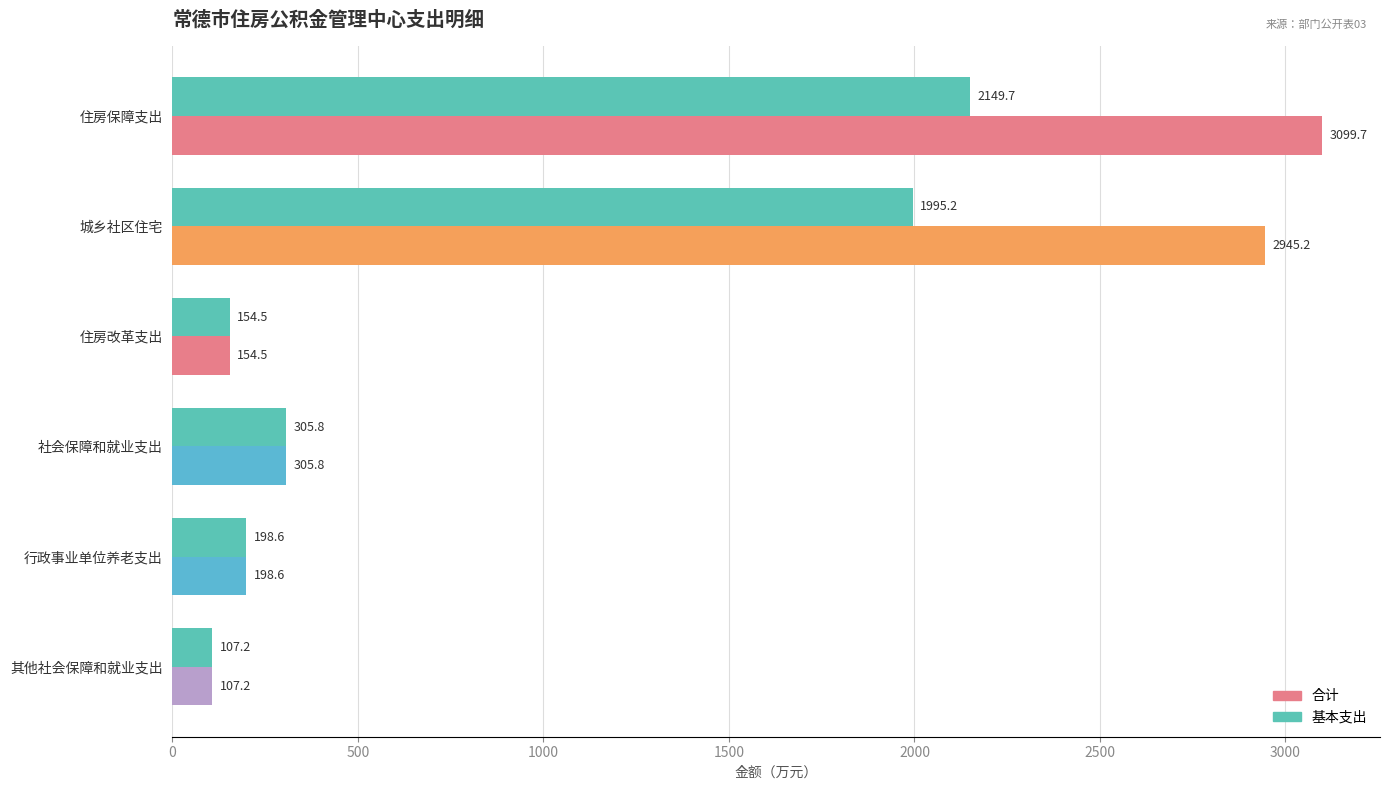

The 基本支出 series shows 305.8 at 社会保障和就业支出. True or false?

True